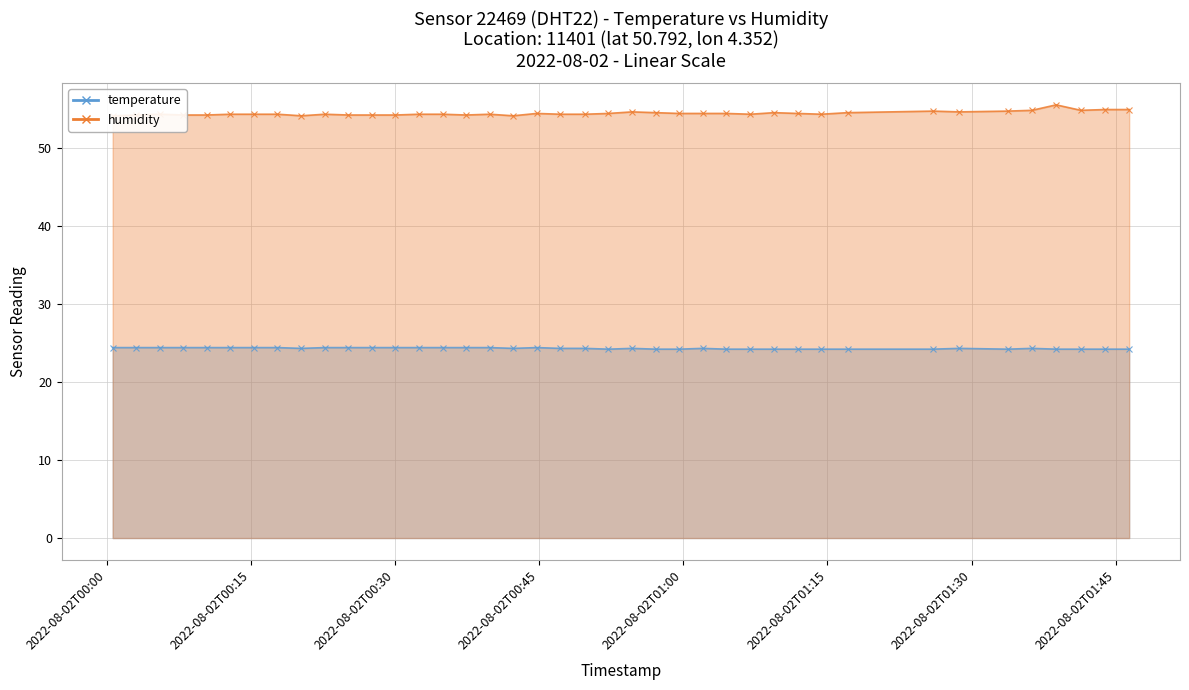

What is the value of the temperature point at the 28th from the left?

24.2